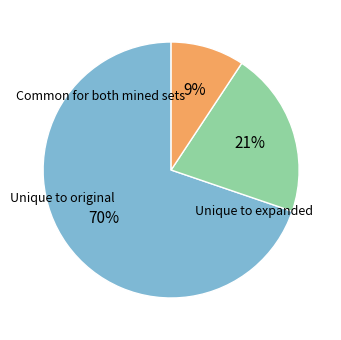

Is there a majority slice in this chart?

Yes